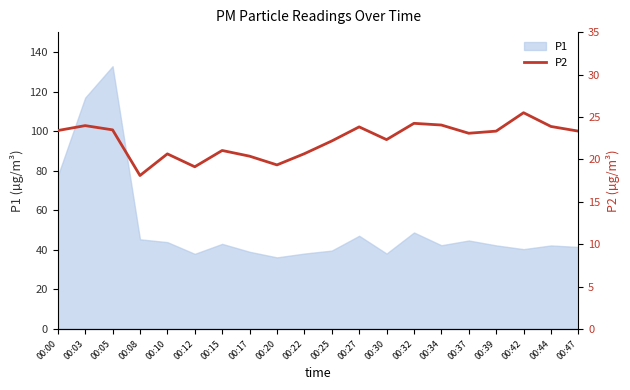

True or false: there are more than 1 points higher than both neighbors.

True